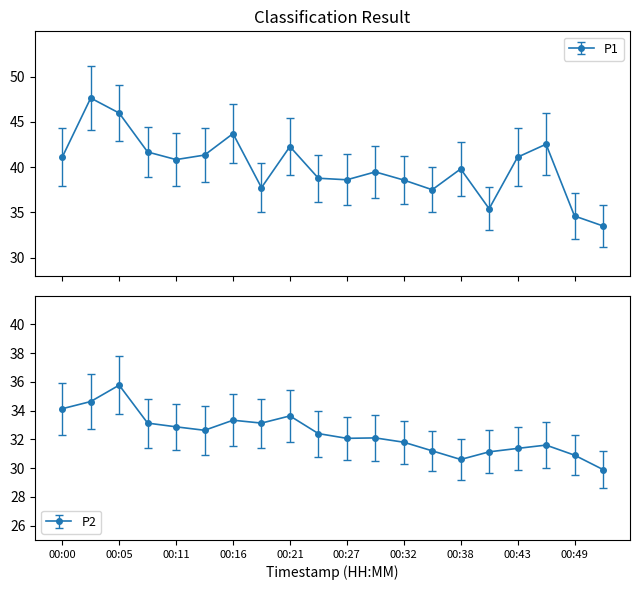

True or false: P1 has a value of 66.8 at 00:13.

False